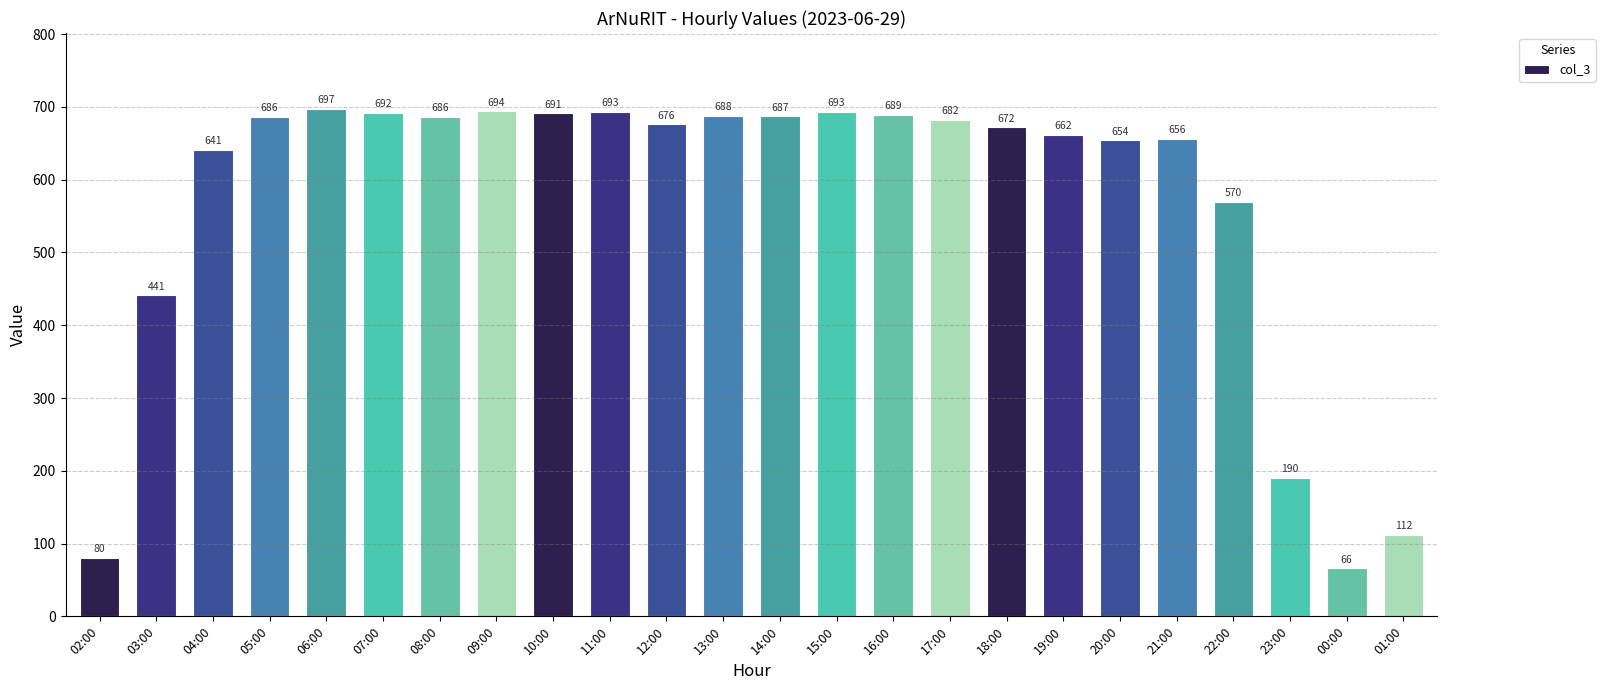

What is the ratio of the value at 17:00 to the value at 20:00?

1.0